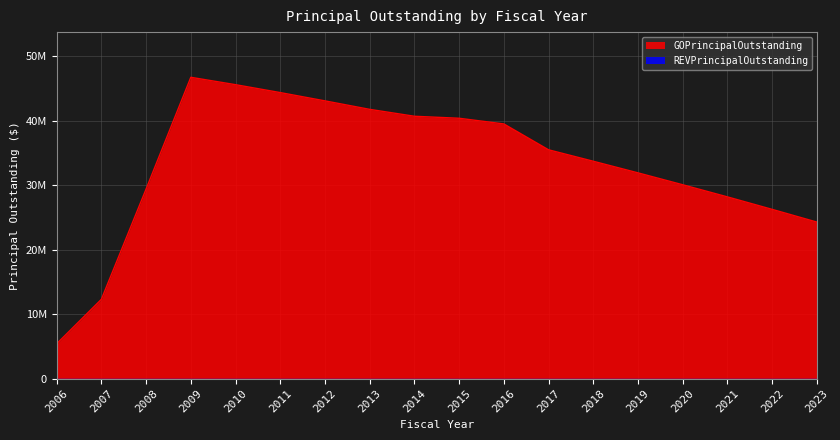

True or false: the data shows 45555000 at 2010.

True